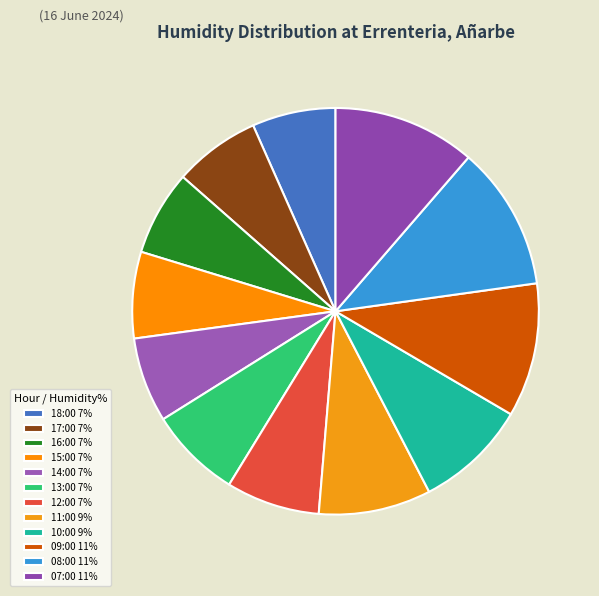

Rank the categories by value from lowest to highest.

18:00, 16:00, 14:00, 17:00, 15:00, 13:00, 12:00, 11:00, 10:00, 09:00, 07:00, 08:00